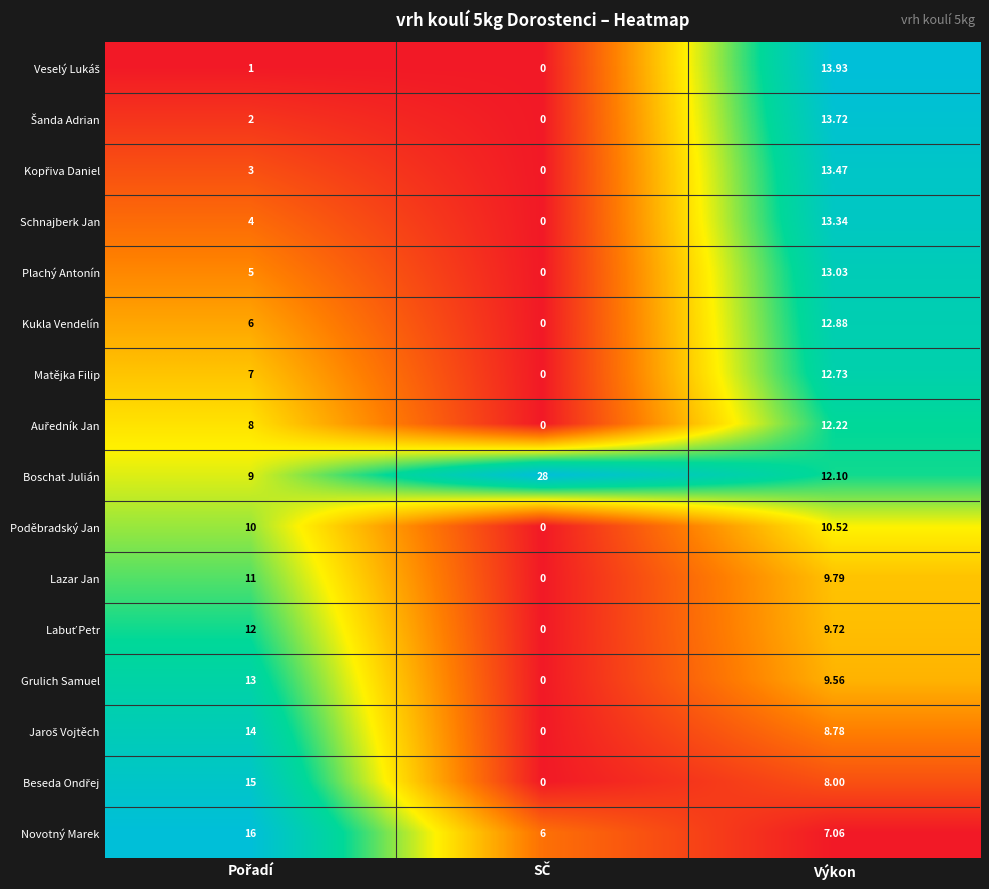

At which category is the sum across all series the highest?

Výkon